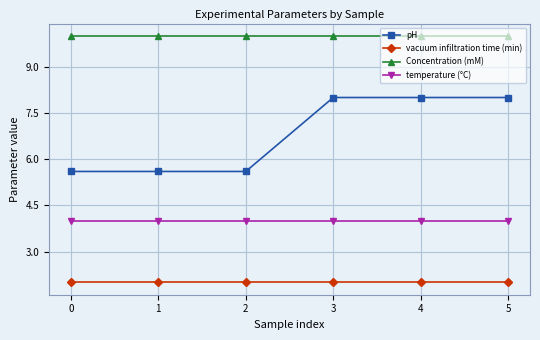

How many lines are shown in the chart?

4